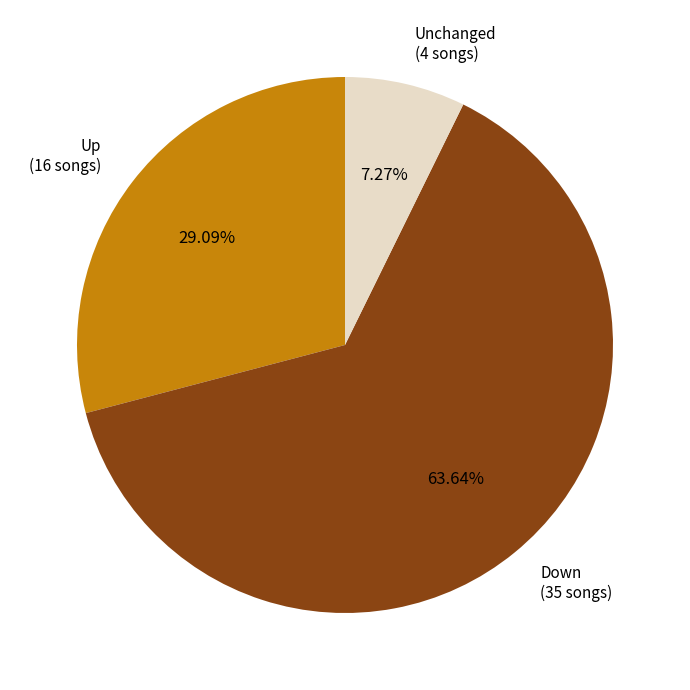

Is there any slice that represents more than half of the pie?

Yes